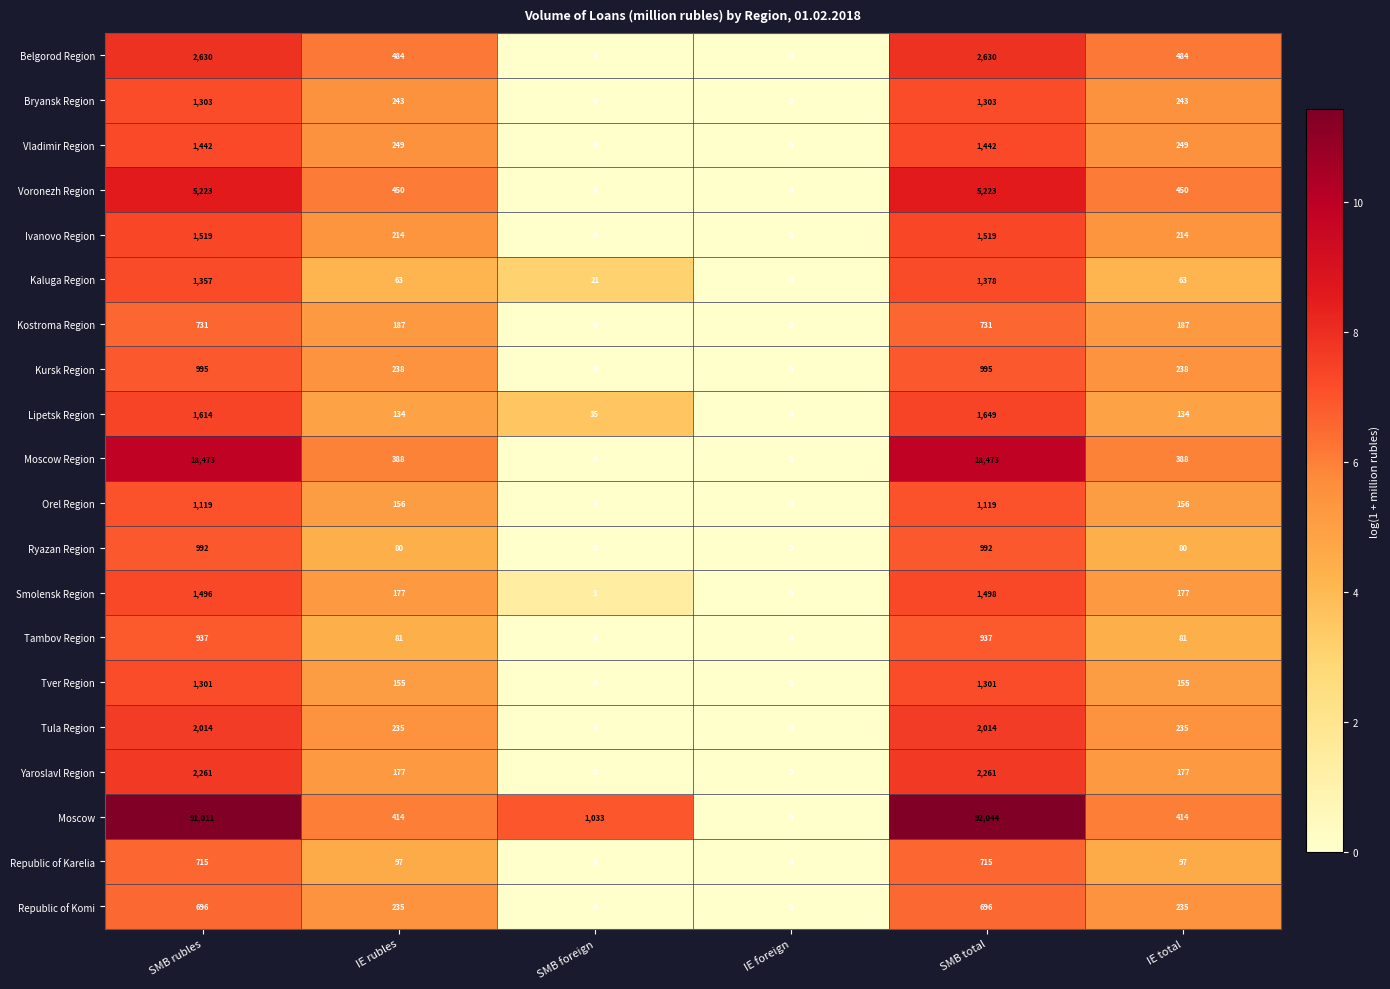

What is the difference between the Orel Region values at IE total and SMB foreign?

156